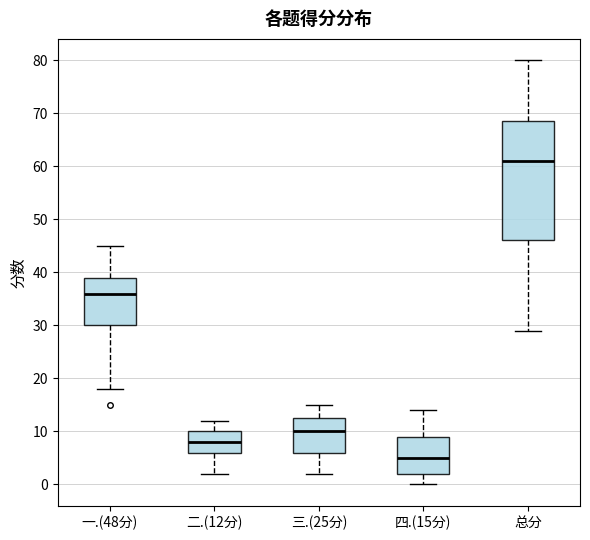

Where does the upper whisker of the box for 总分 end on the y-axis? The values are not printed on the chart, so give them approximately, as read against the axis.

80